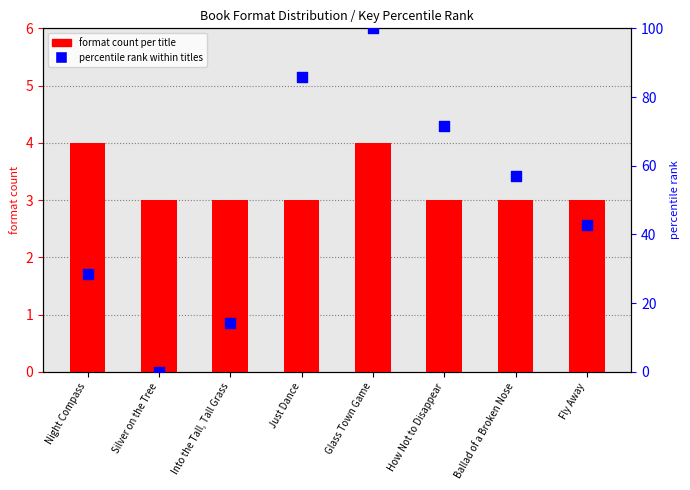

At how many categories does at least one series exceed 78?

2